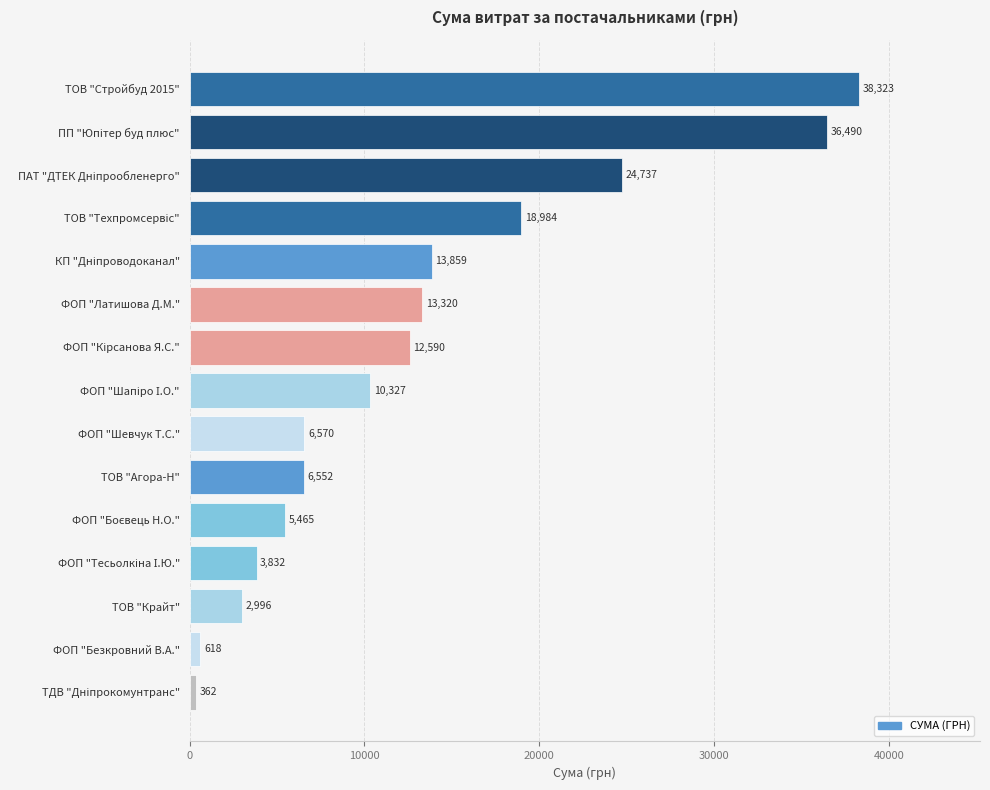

Are the bars horizontal?

Yes